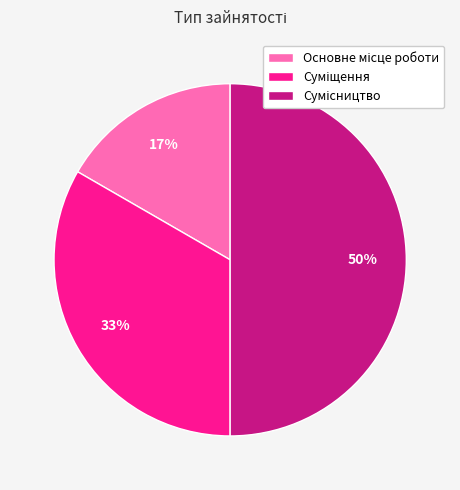

To the nearest percent, what is the average slice percentage?

33%